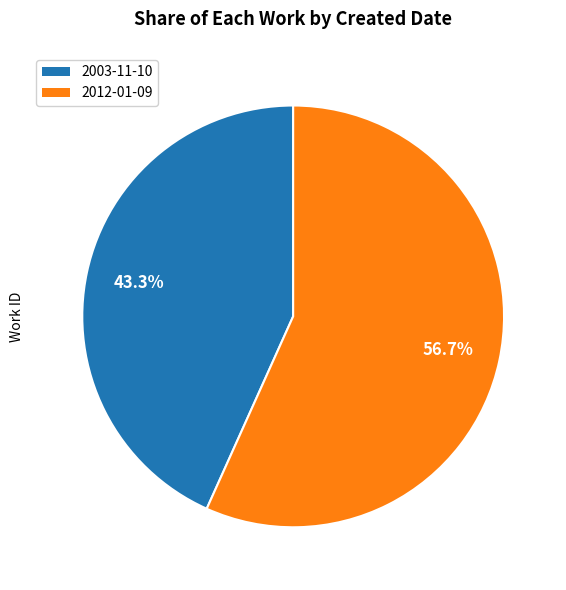

Is it true that 2012-01-09 is 66% of the pie?

False